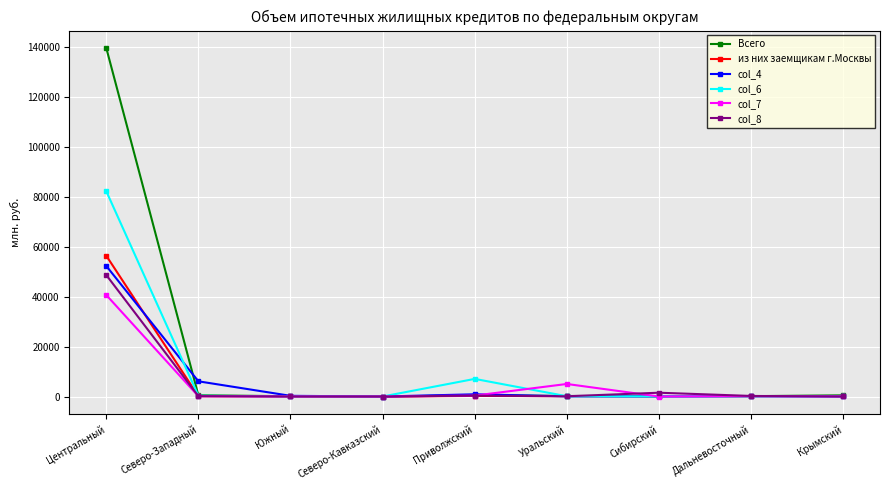

True or false: col_4 and из них заемщикам г.Москвы intersect in this chart.

True